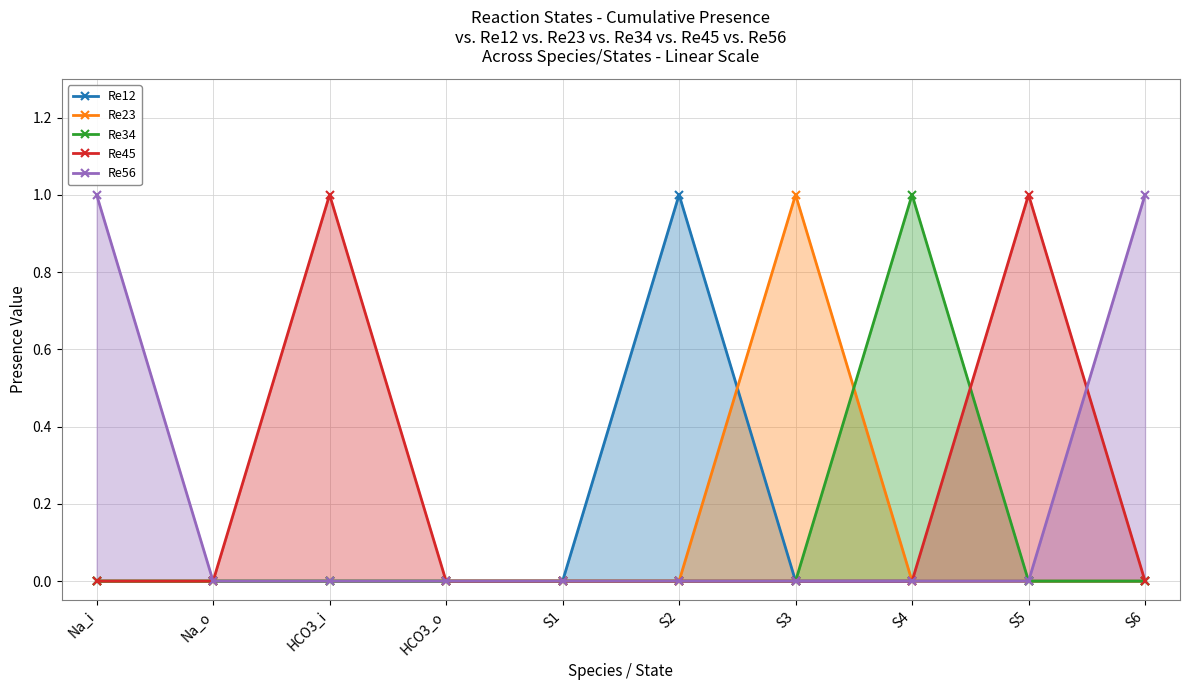

What is the difference between the maximum and second lowest values in the Re45 series?

1